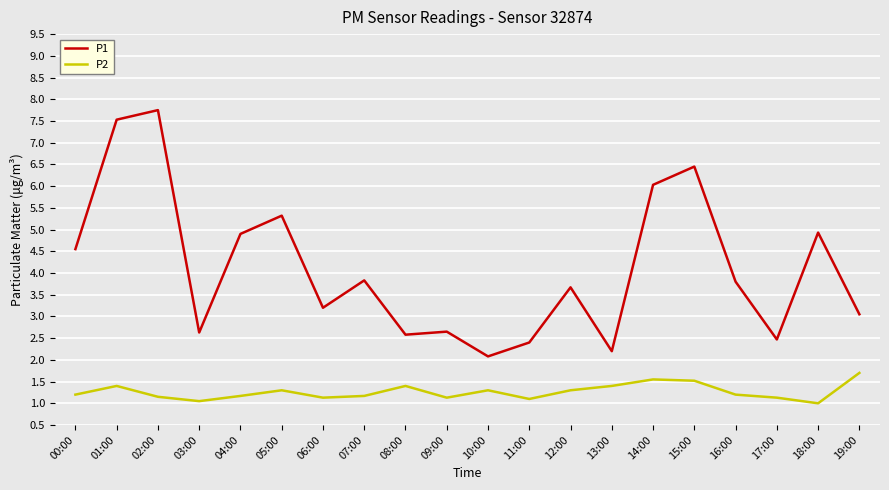

Where is the first local minimum for P2?

03:00